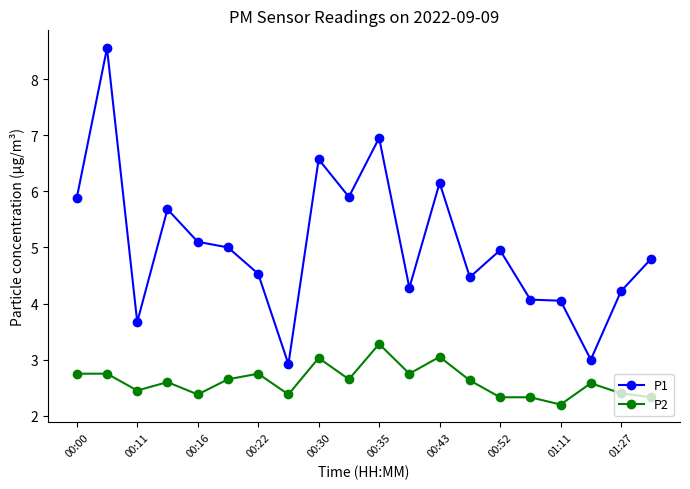

Which series has the largest range (max minus min)?

P1